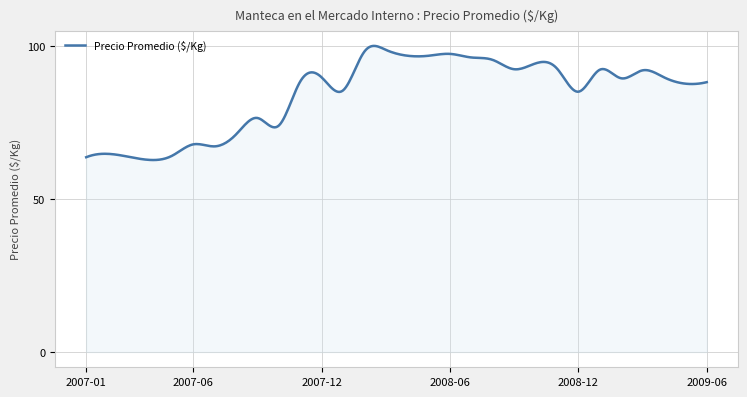

What is the minimum value shown in the chart?

62.7